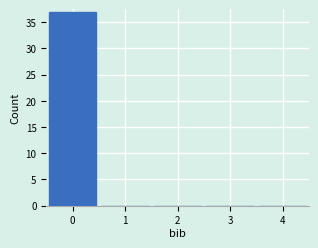

Over which range of the x-axis is the bar tallest?

-0.5 to 0.5